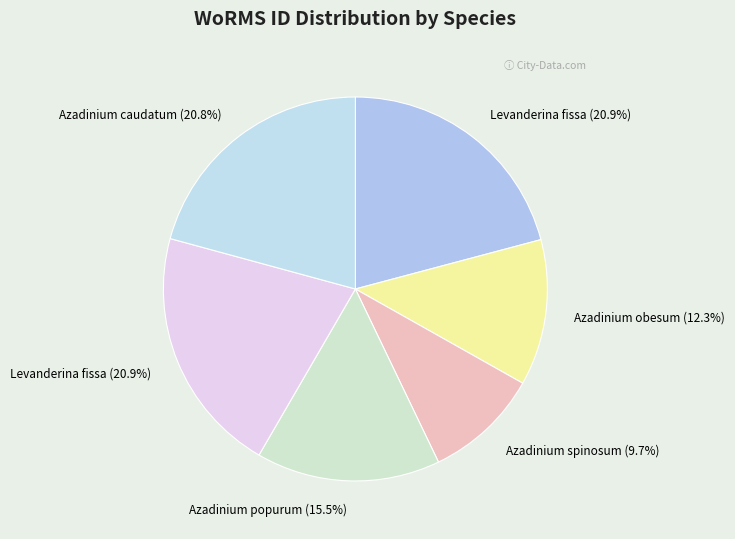

Which slice is the largest?

Levanderina fissa (RCC10533)